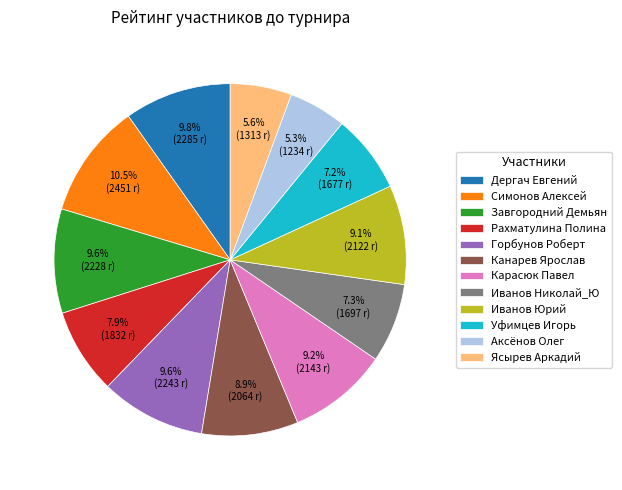

What is the ratio of the value at Ясырев Аркадий to the value at Иванов Юрий?

0.6